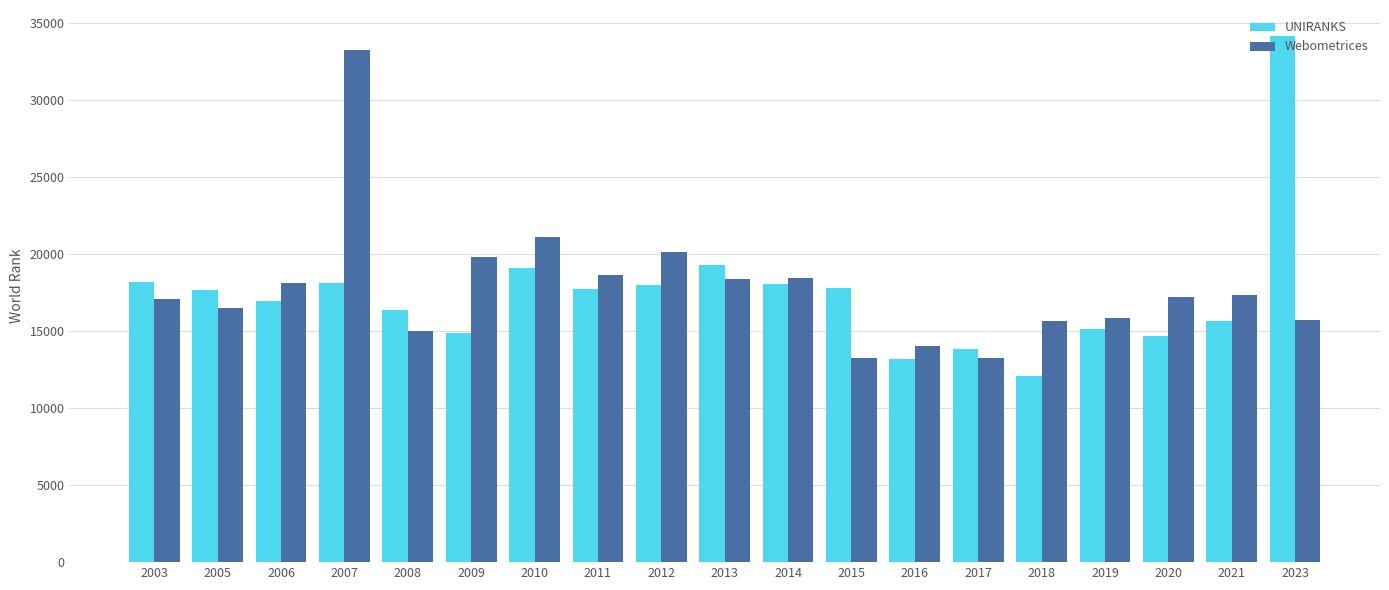

What is the sum of the UNIRANKS values at 2017 and 2008?

30214